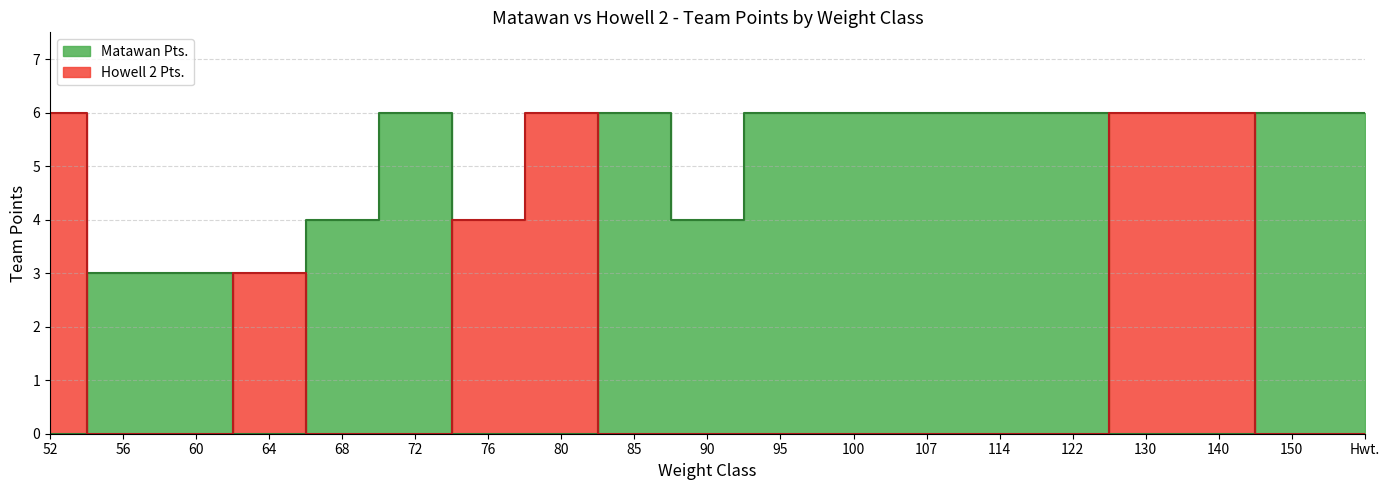

Reading left to right, list all the values displayed in this chart.

Matawan Pts.: 52=0	56=3	60=3	64=0	68=4	72=6	76=0	80=0	85=6	90=4	95=6	100=6	107=6	114=6	122=6	130=0	140=0	150=6	Hwt.=6
Howell 2 Pts.: 52=6	56=0	60=0	64=3	68=0	72=0	76=4	80=6	85=0	90=0	95=0	100=0	107=0	114=0	122=0	130=6	140=6	150=0	Hwt.=0